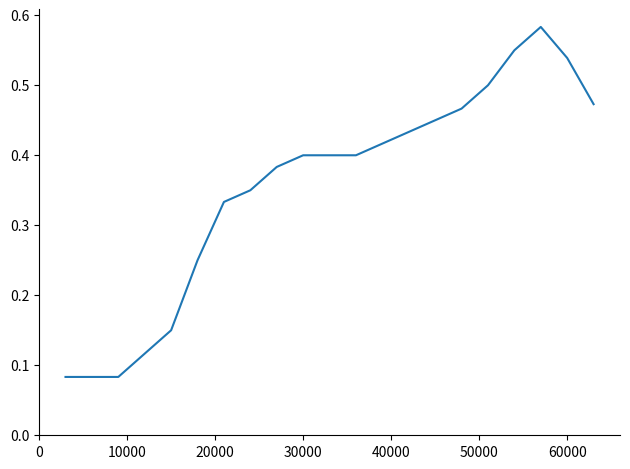

True or false: the data shows 1.0 at 60000.

False